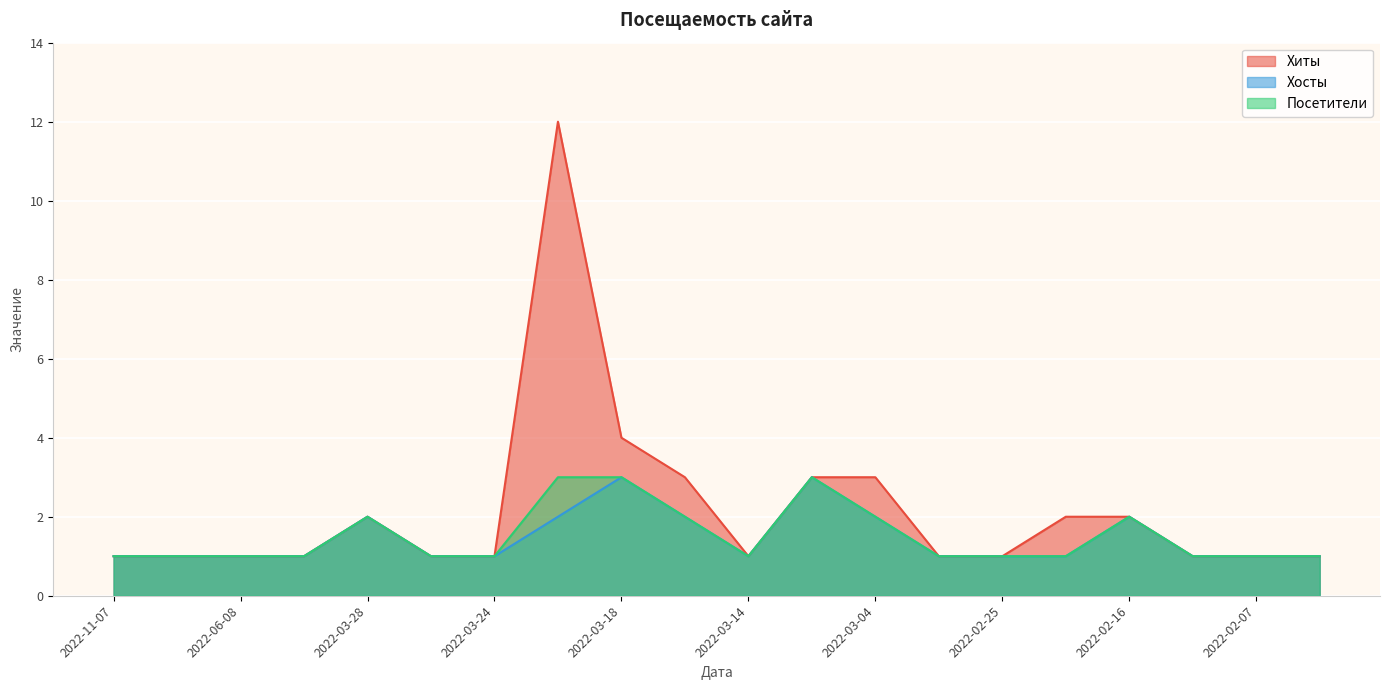

At which category does Хиты reach its first local valley?

2022-03-14